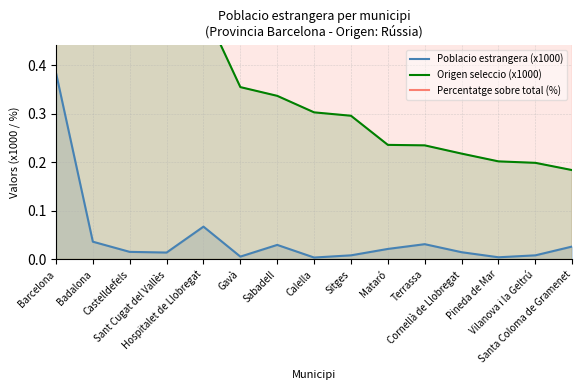

What is the difference between the maximum and minimum values in the Percentatge sobre total (%) series?

7.0